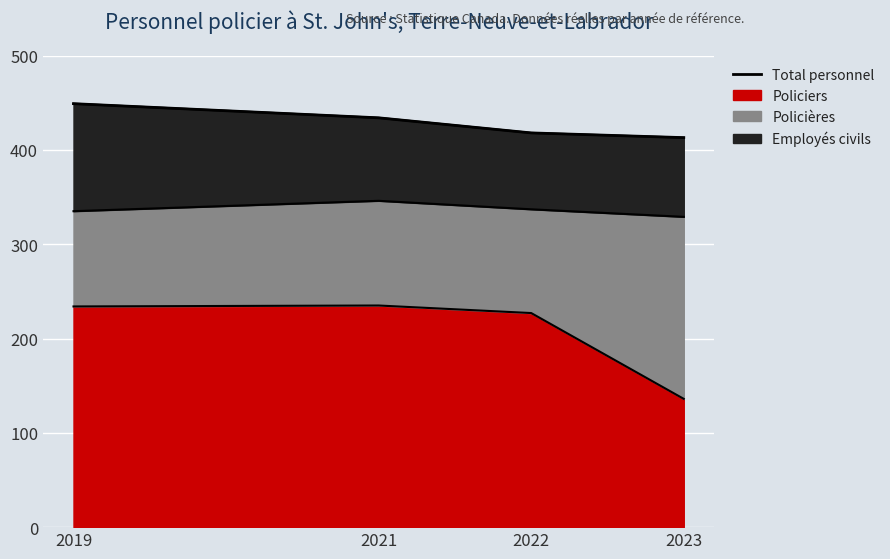

How many data points are less than 434?

2